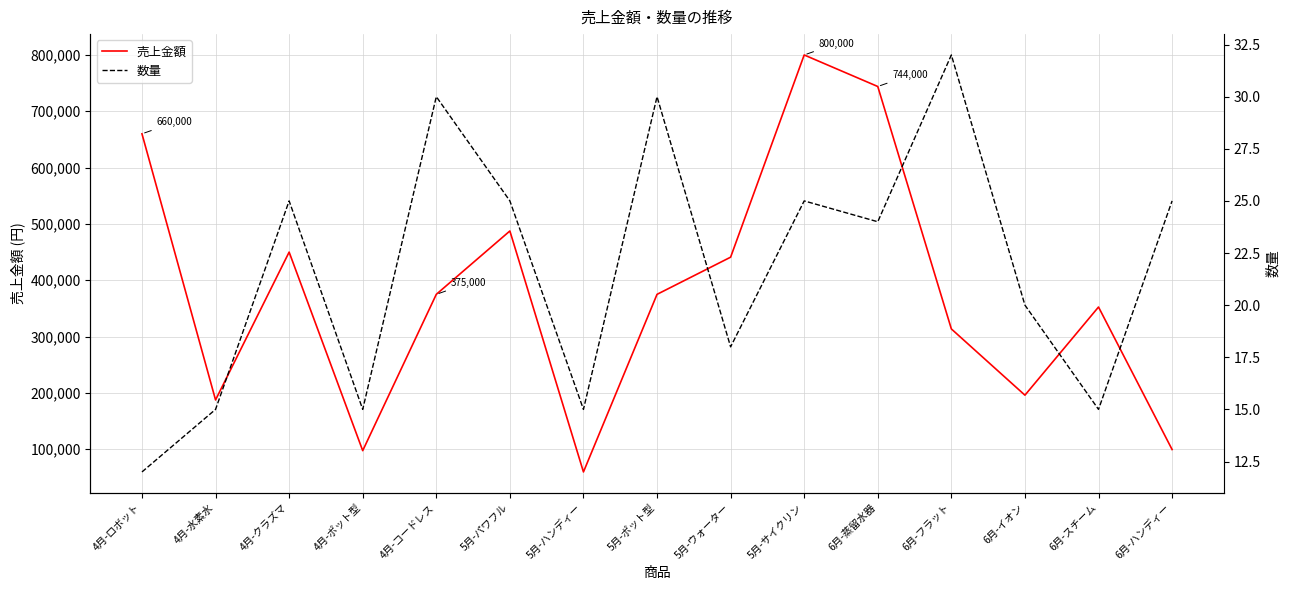

Between 4月-ポット型 and 5月-ウォーター, which series saw the biggest shift?

売上金額